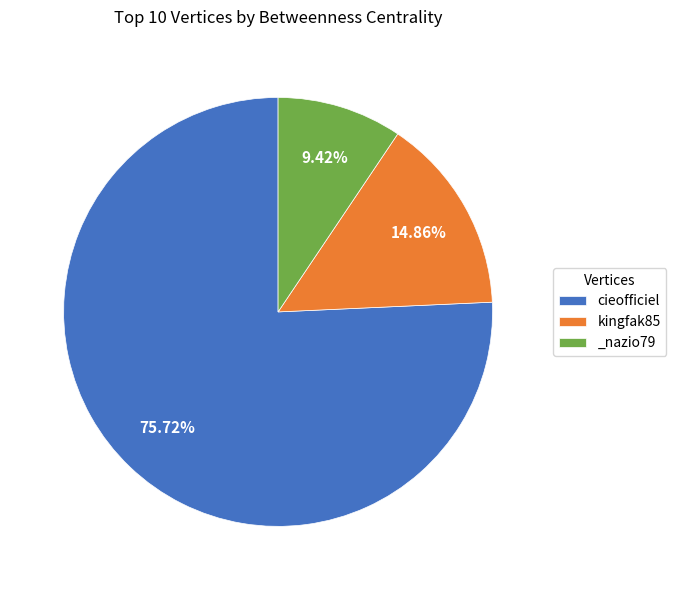

Combined, do cieofficiel and kingfak85 account for over 50%?

Yes